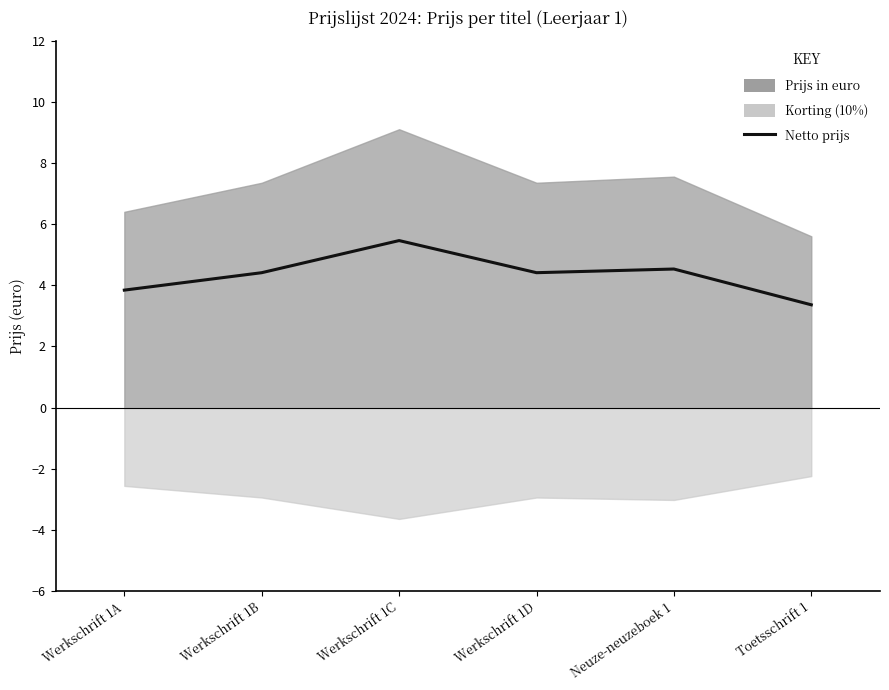

The value at Werkschrift 1A is 3.8. True or false?

True